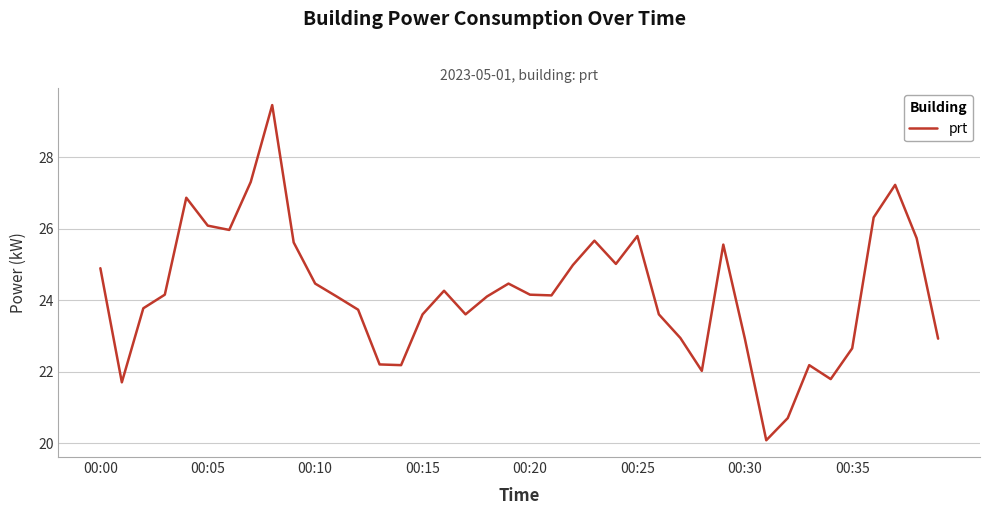

What is the maximum value shown in the chart?

29.5